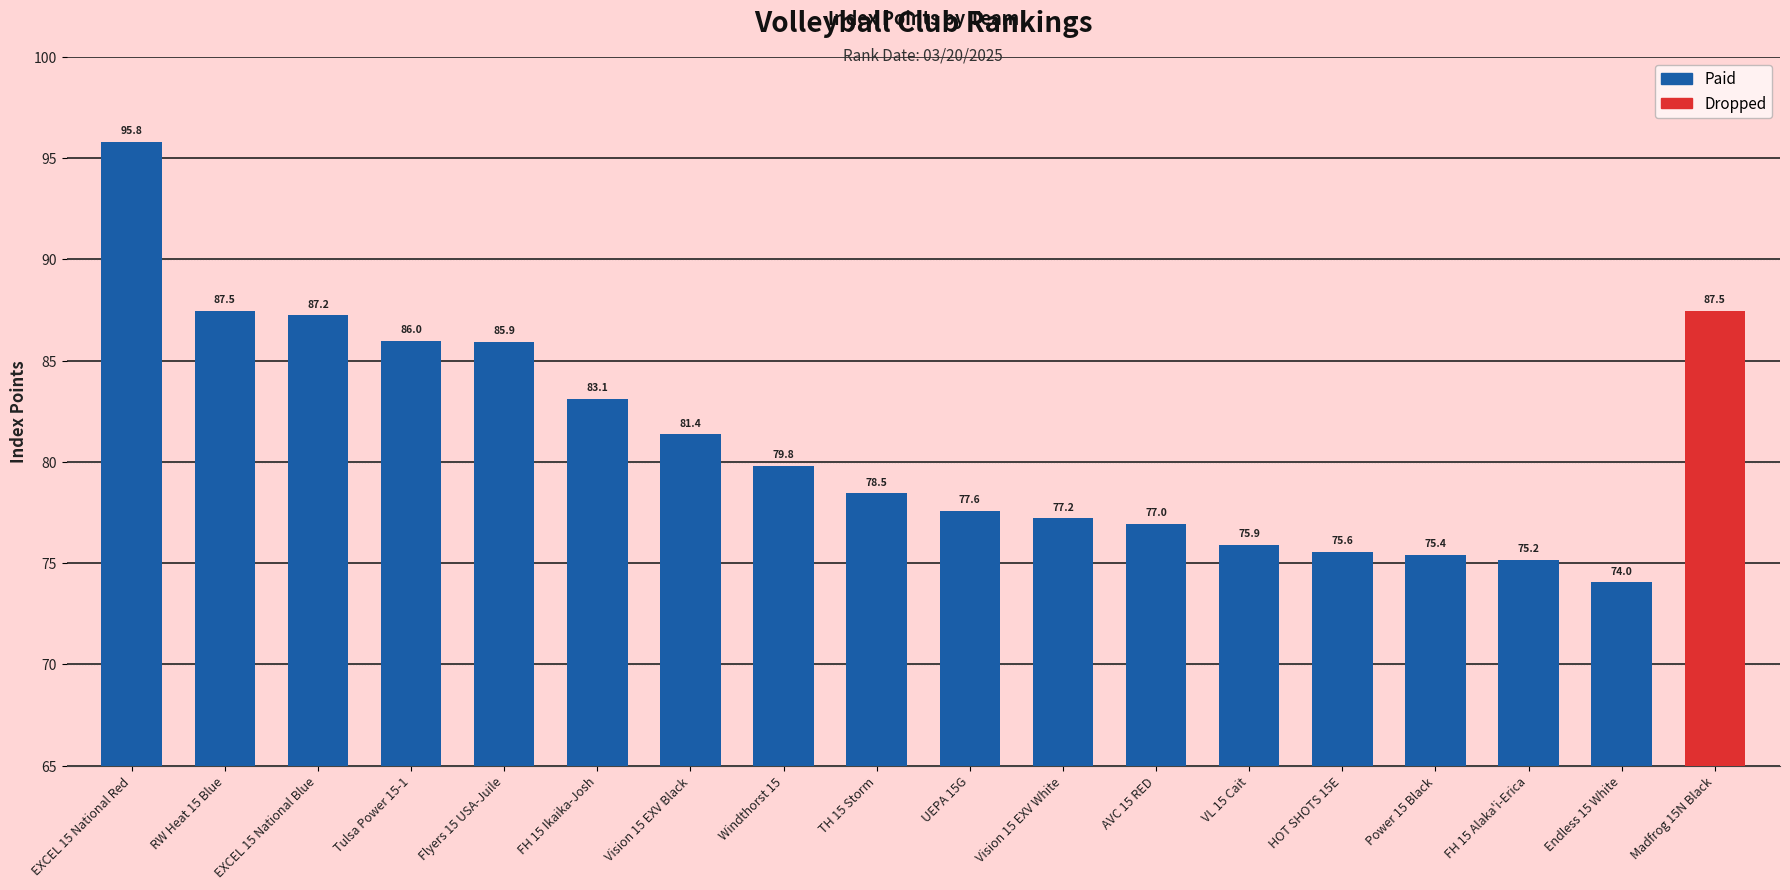

Reading left to right, what are all the values shown in this chart?

95.8	87.5	87.2	86.0	85.9	83.1	81.4	79.8	78.5	77.6	77.2	77.0	75.9	75.6	75.4	75.2	74.0	87.5